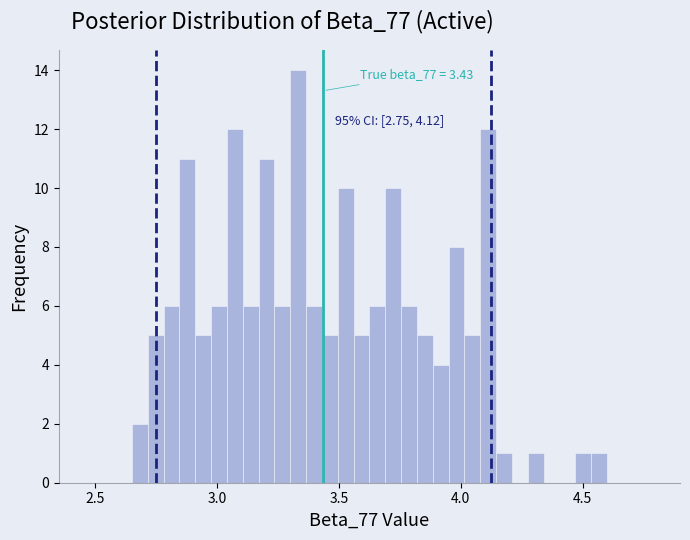

Read against the x-axis, roughly where is the centre of the tallest bar?

3.35